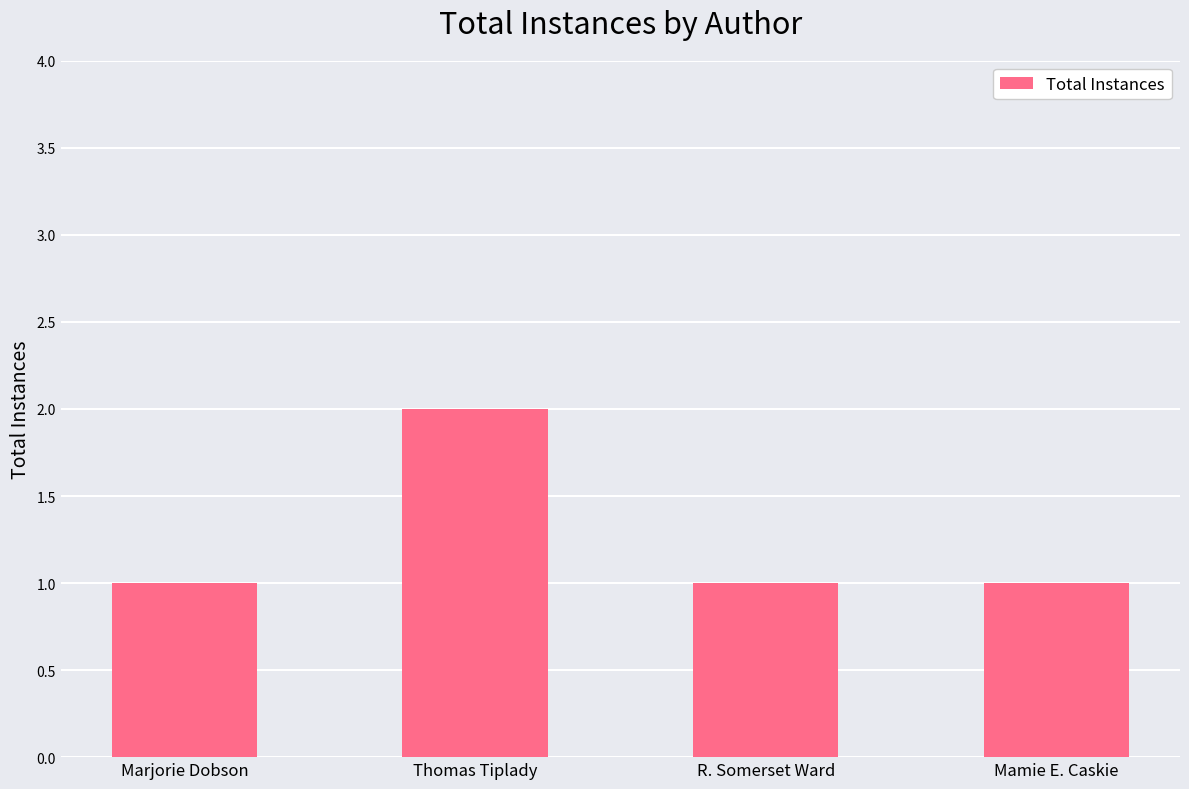

What is the difference between the maximum and minimum values?

1